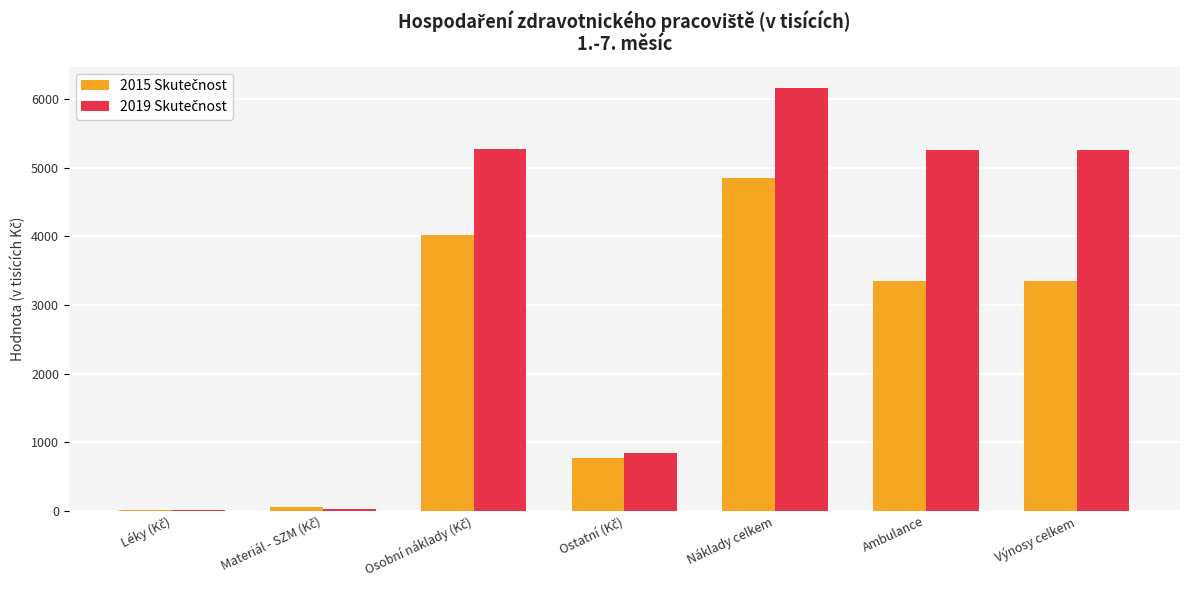

What is the total value across all series at Náklady celkem?

11017.6